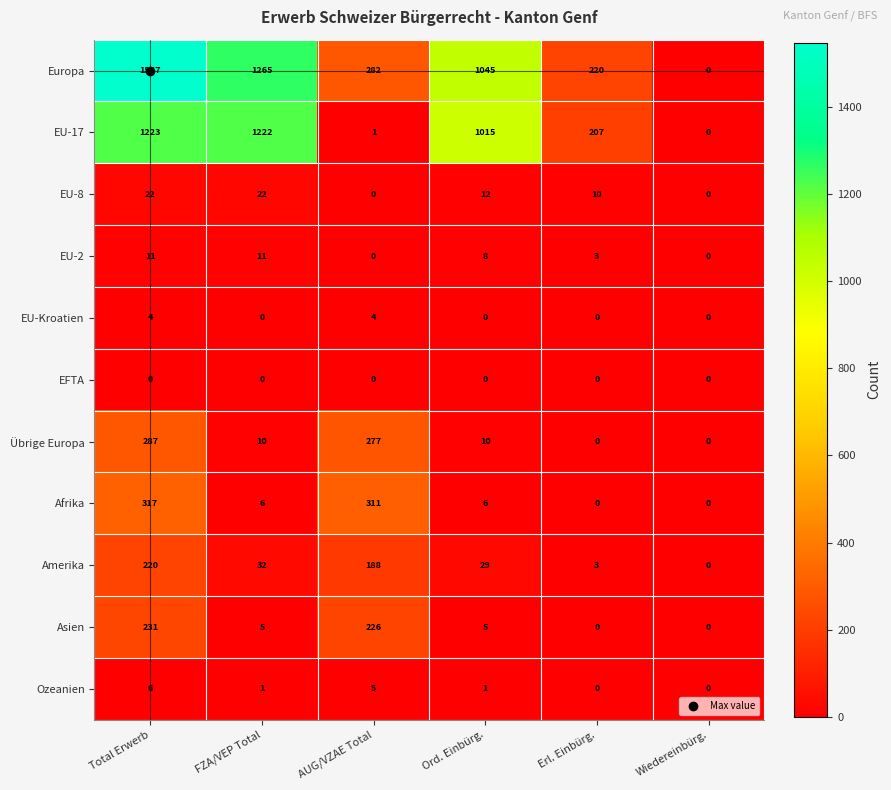

True or false: EU-8 has a value of 0 at AUG/VZAE Total.

True